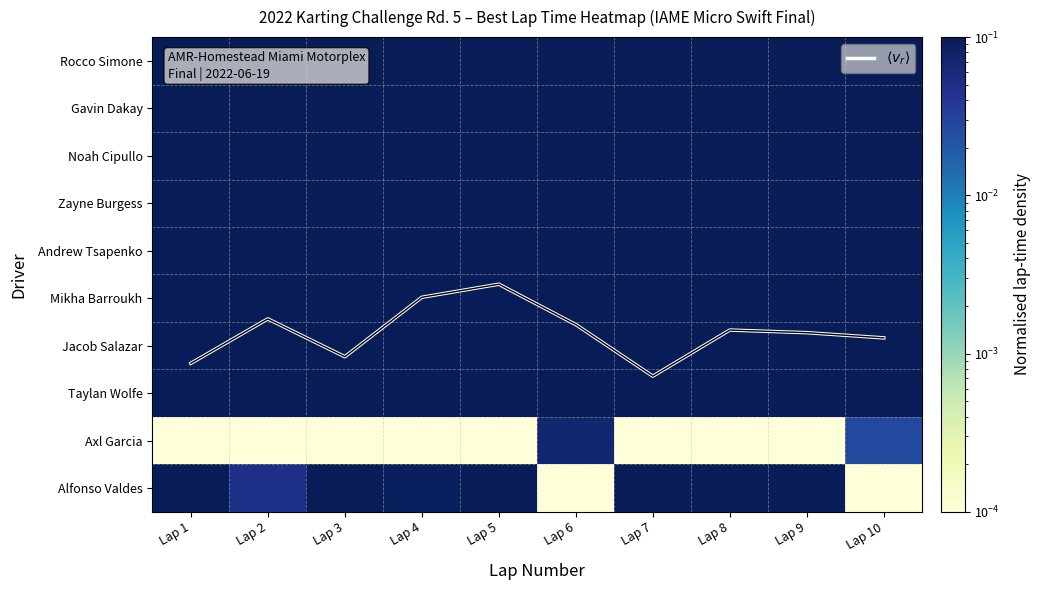

Is it true that Jacob Salazar equals 0.4 at Lap 4?

True